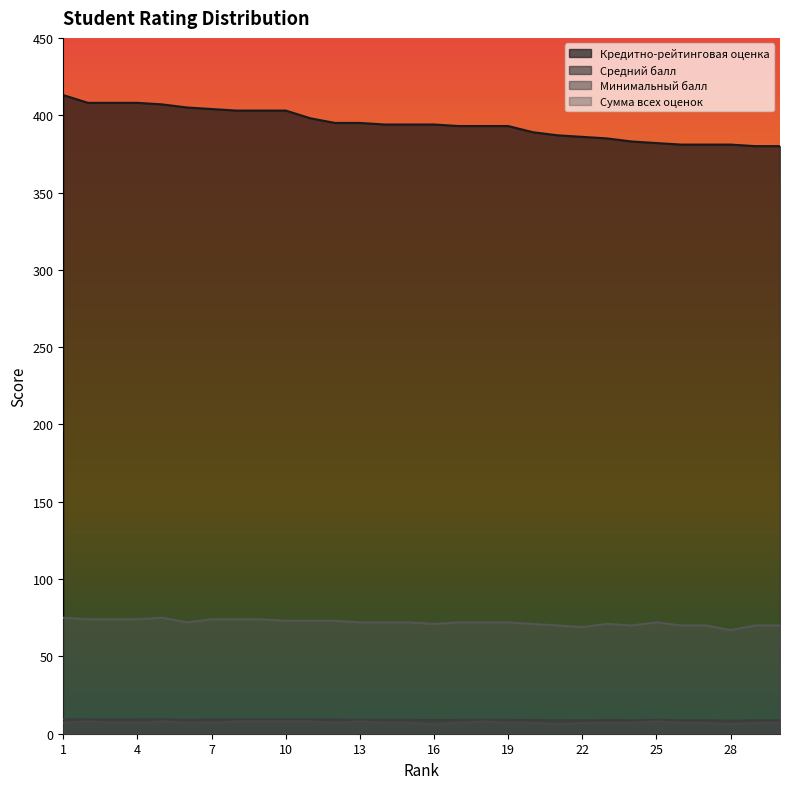

What is the difference between the Кредитно-рейтинговая оценка values at 28 and 6?

24.0